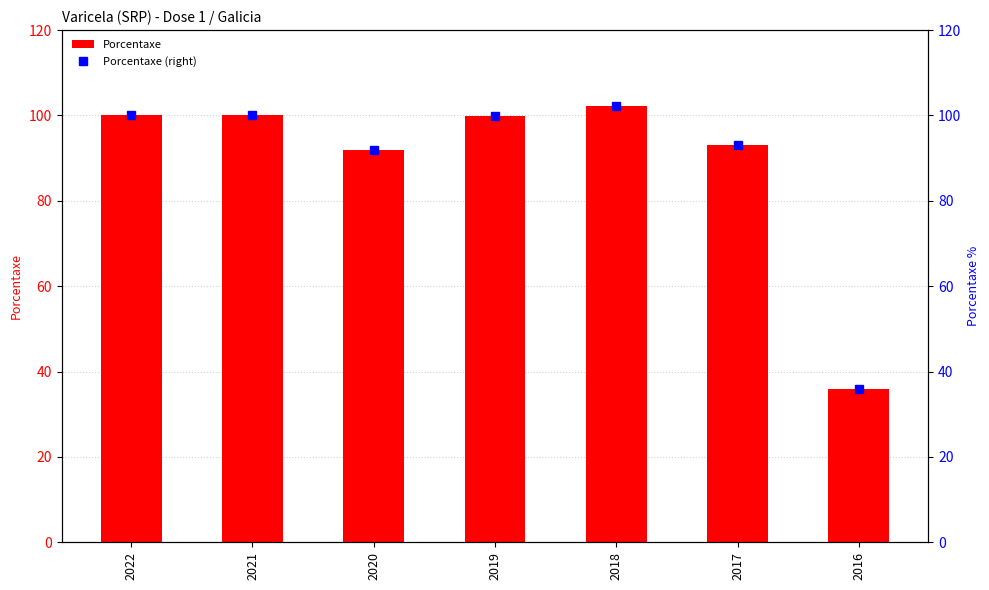

Reading left to right, extract all data points from this chart.

Porcentaxe: 2022=100.0	2021=100.0	2020=92.0	2019=99.9	2018=102.1	2017=93.0	2016=35.8
Porcentaxe (right): 2022=100.0	2021=100.0	2020=92.0	2019=99.9	2018=102.1	2017=93.0	2016=35.8